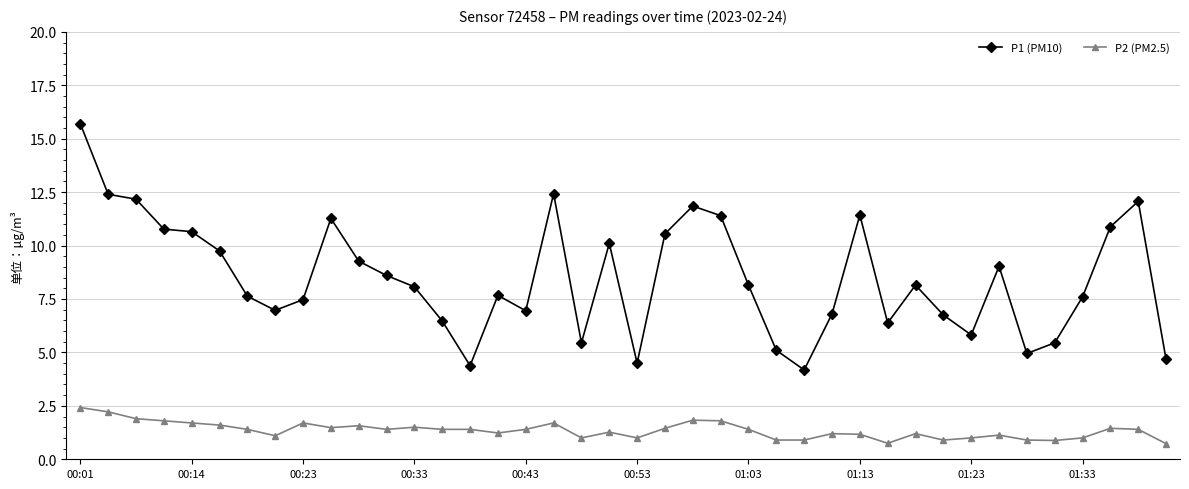

What are all the series names shown in the legend?

P1 (PM10), P2 (PM2.5)